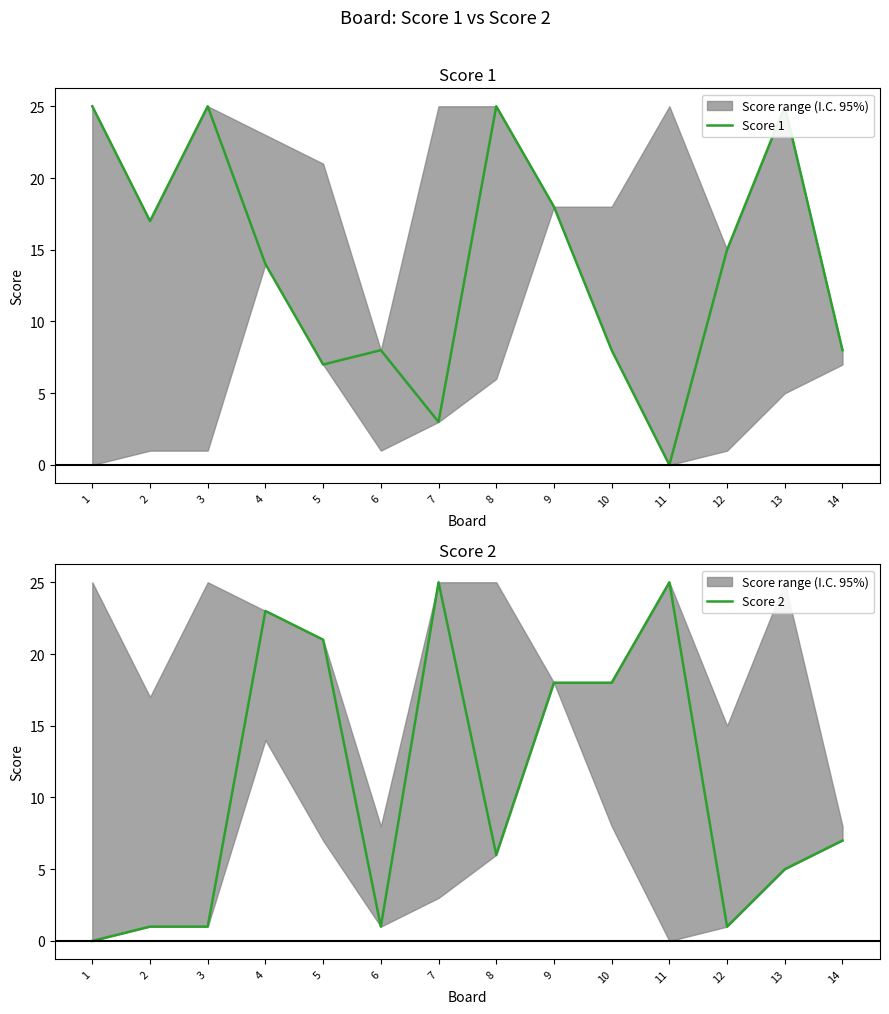

Reading left to right, transcribe all the data shown in this chart.

Score 1: 1=25	2=17	3=25	4=14	5=7	6=8	7=3	8=25	9=18	10=8	11=0	12=15	13=25	14=8
Score 2: 1=0	2=1	3=1	4=23	5=21	6=1	7=25	8=6	9=18	10=18	11=25	12=1	13=5	14=7